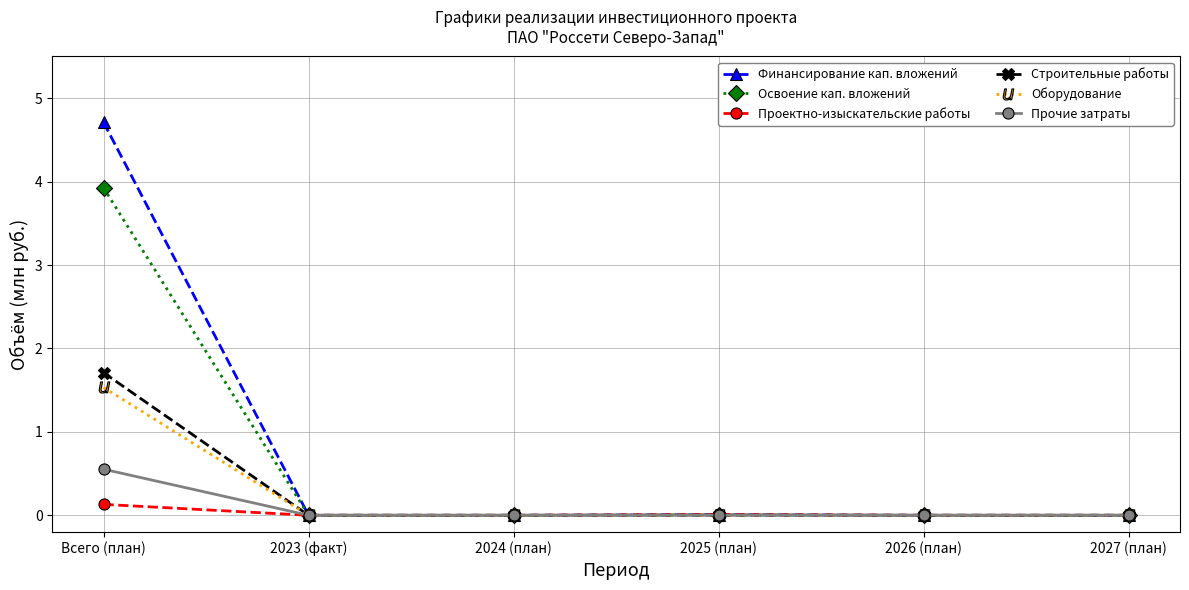

Which category has the highest value across all series?

Всего (план)